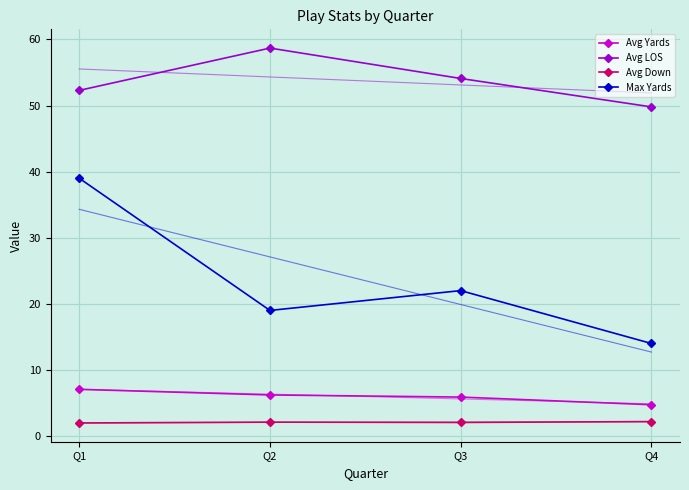

True or false: Avg Yards and Avg LOS intersect in this chart.

False